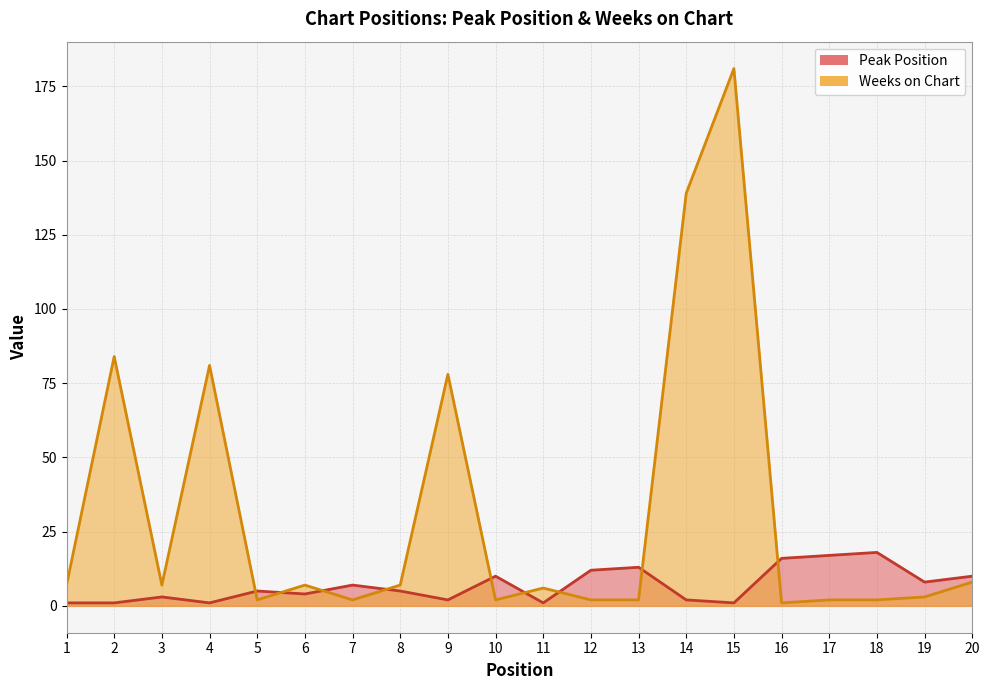

The Weeks on Chart series shows 2 at 17. True or false?

True